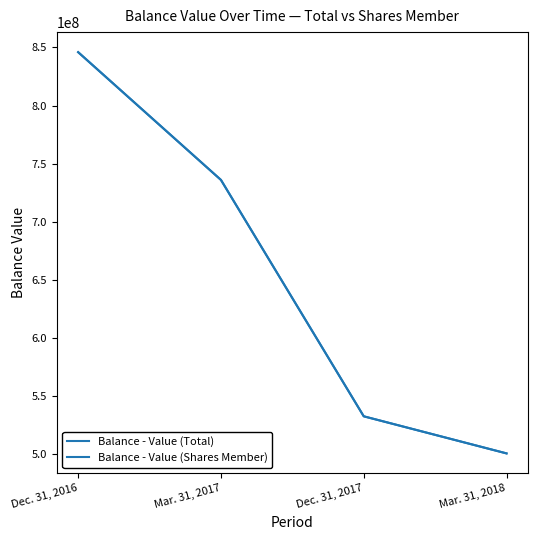

Count the number of categories in the chart.

4